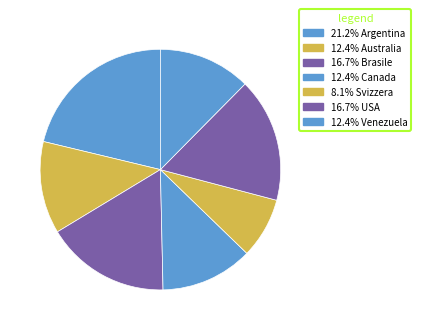

How many slices are in this pie chart?

7